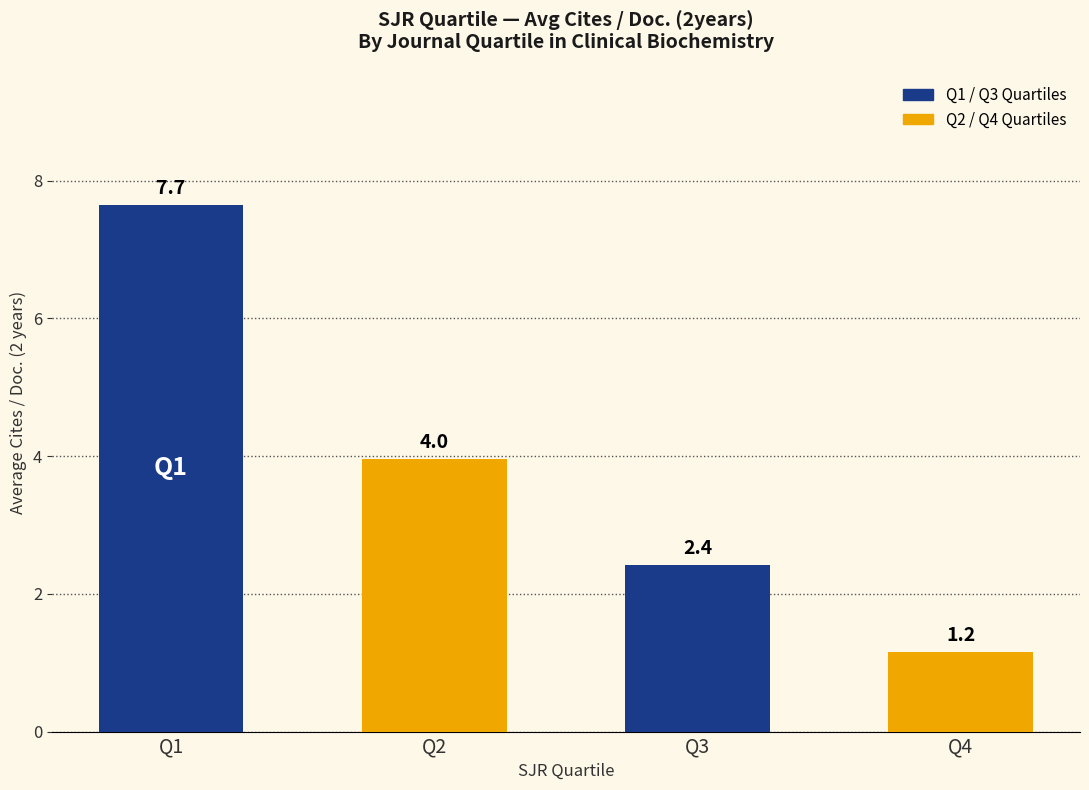

Are the bars horizontal?

No